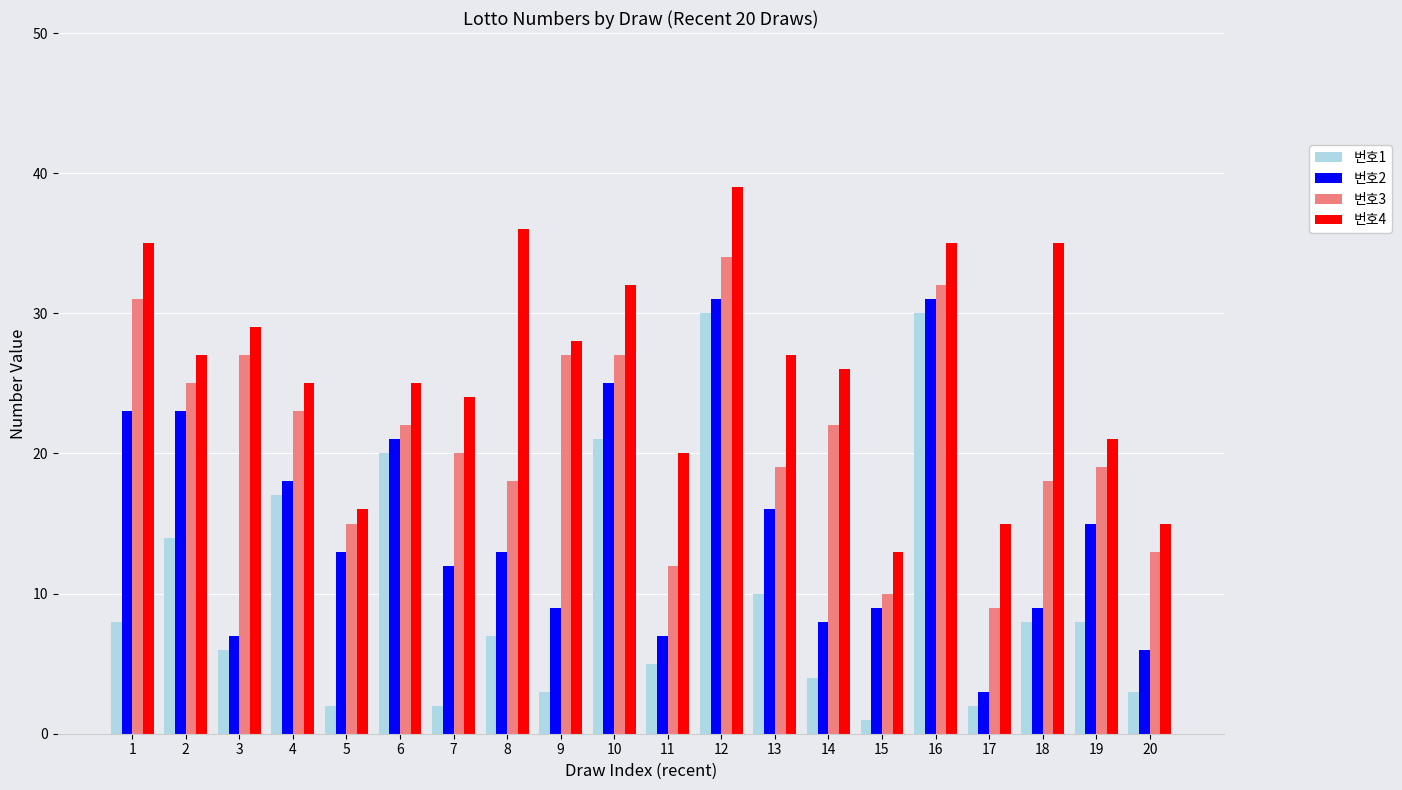

How many bars are there in each group?

4